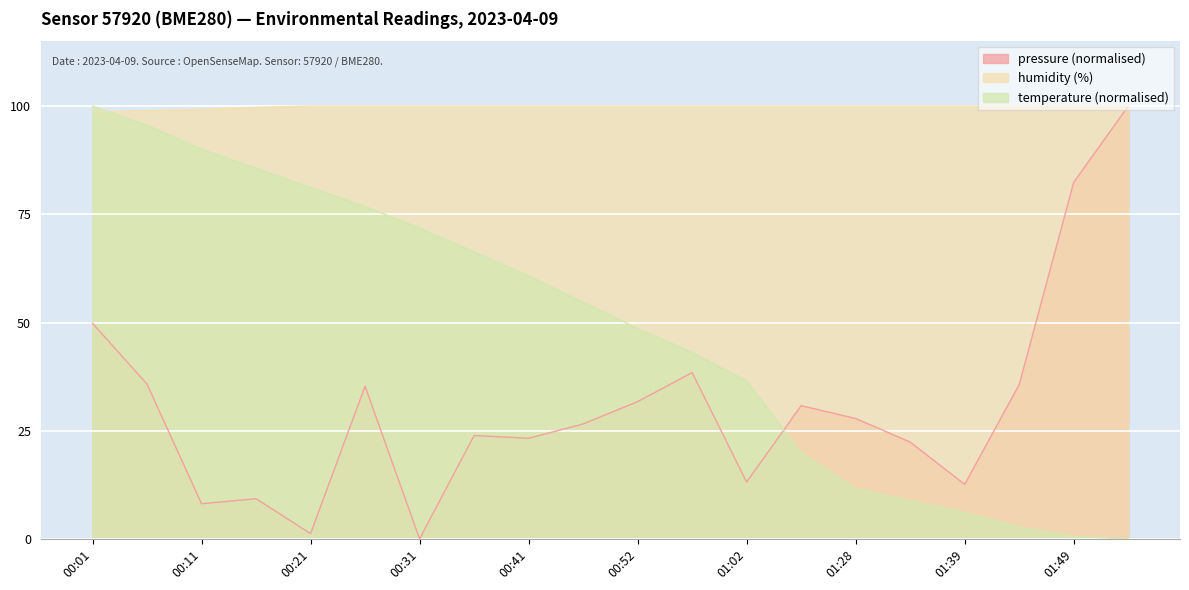

What is the minimum value for humidity?

98.6